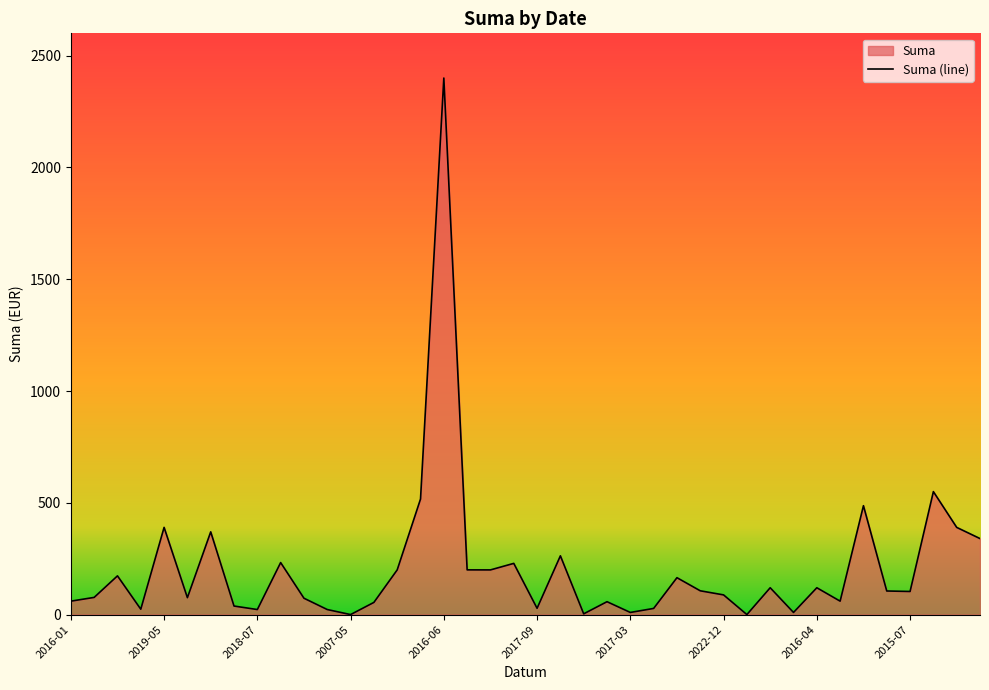

At which label does the data first exceed 105?

2015-05